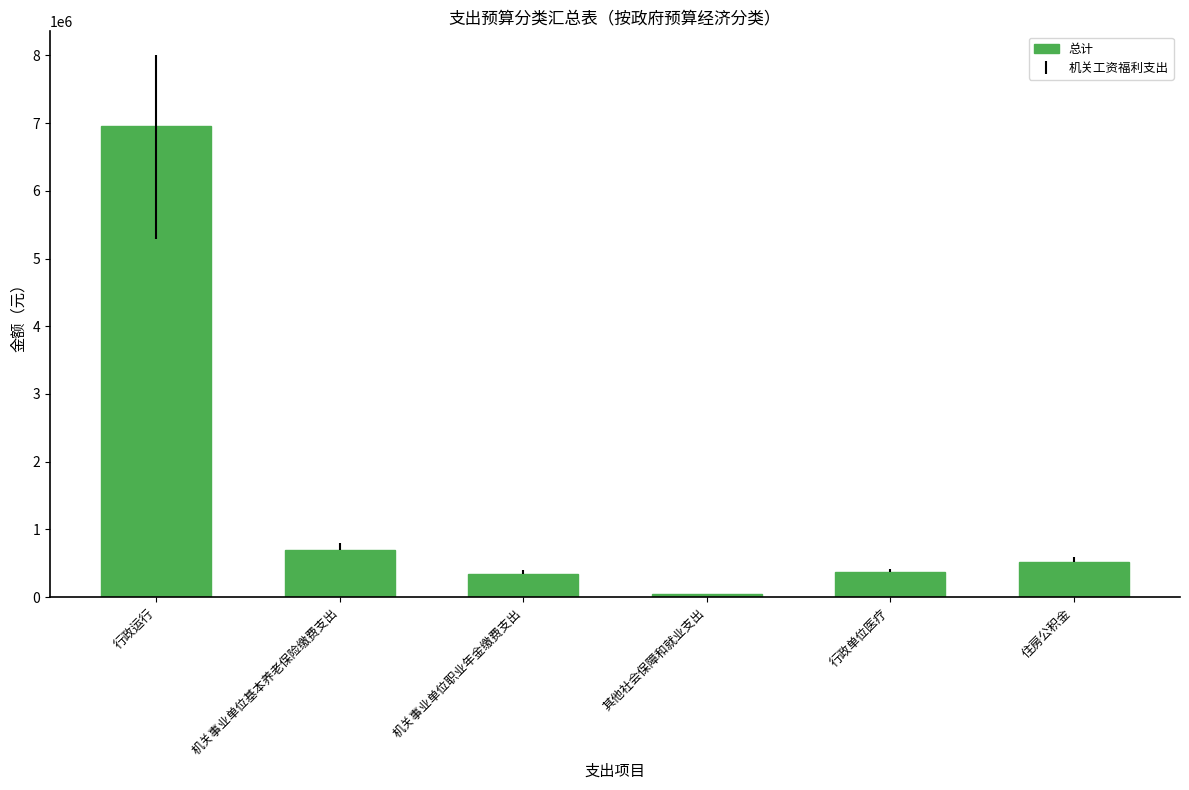

Approximately how many times larger is the value at 机关事业单位基本养老保险缴费支出 compared to 机关事业单位职业年金缴费支出?

2.0